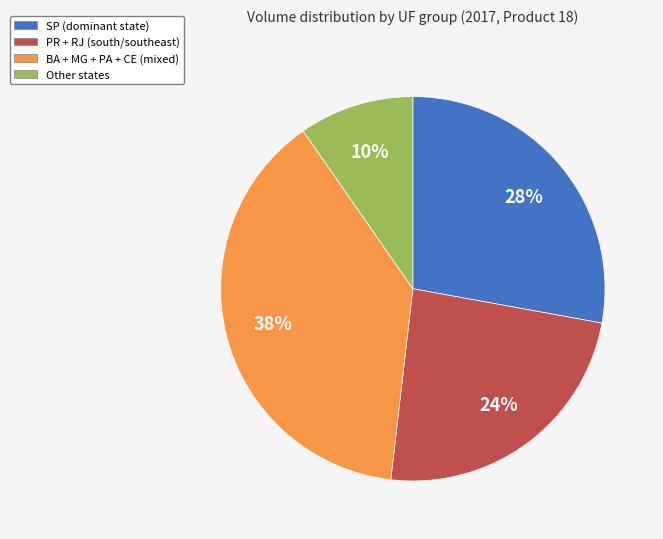

Does any single category account for the majority?

No